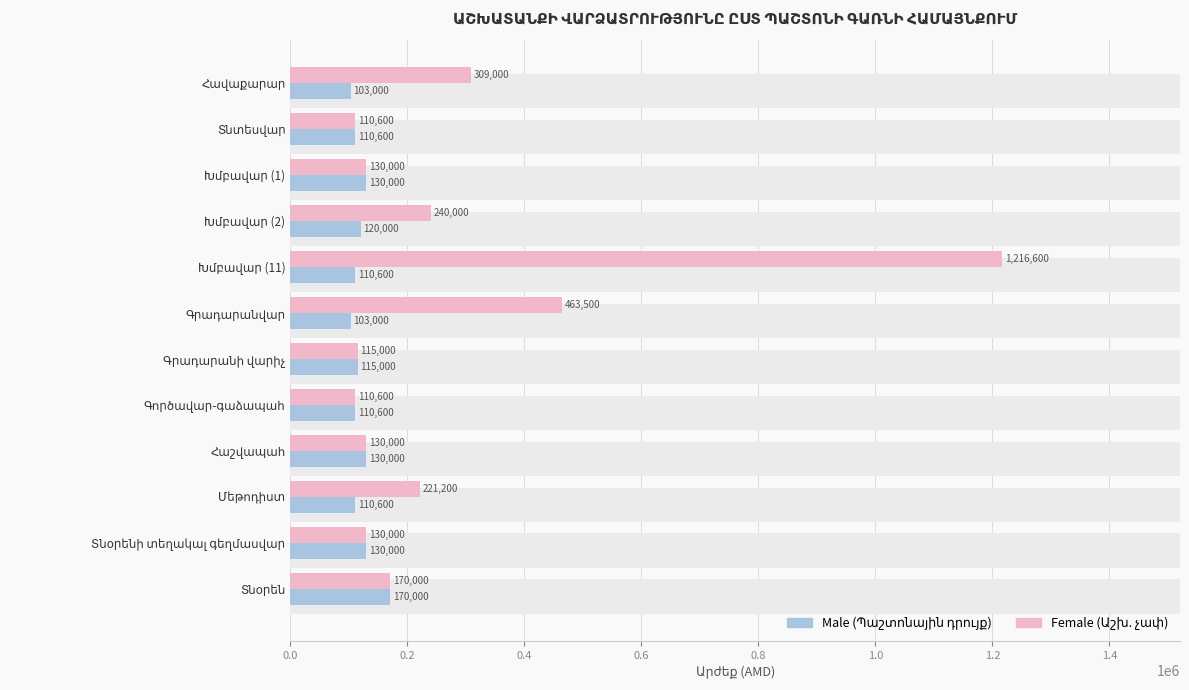

What is the difference between the maximum and minimum values in the Աշխատավարձի չափը (Female) series?

1106000